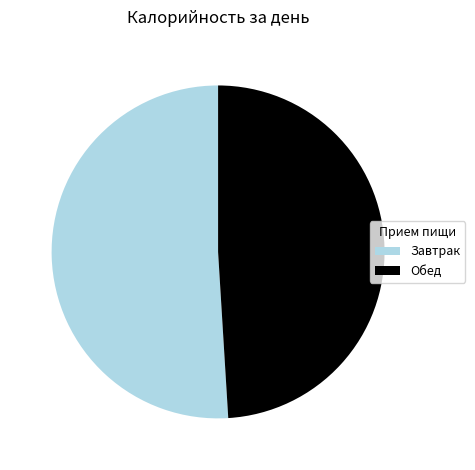

Rank the categories by value from lowest to highest.

Обед, Завтрак